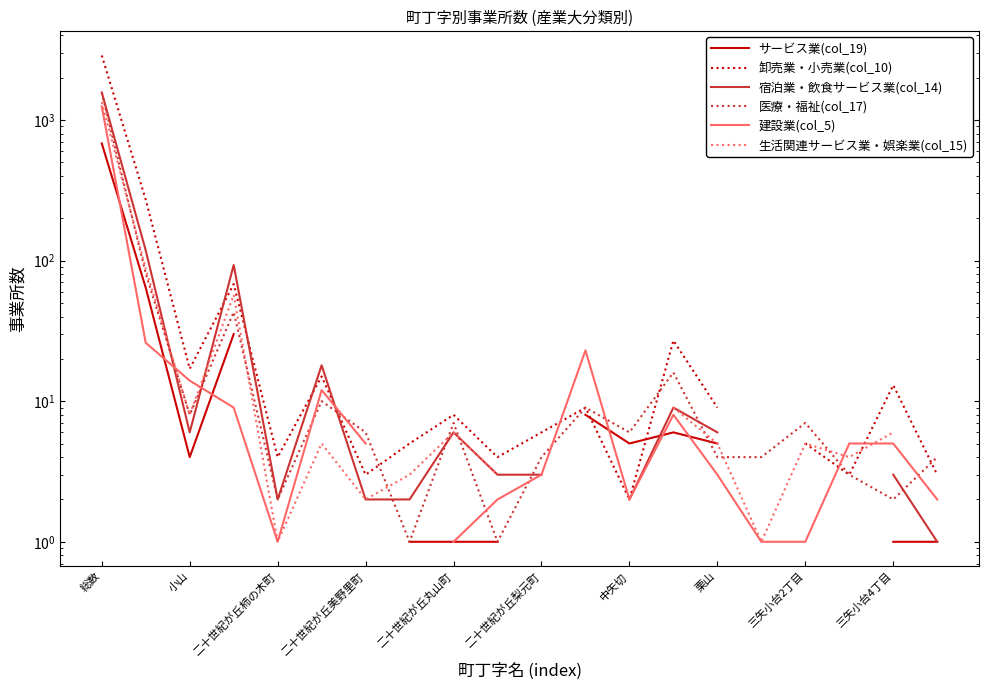

What are all the series names shown in the legend?

サービス業(col_19), 卸売業・小売業(col_10), 宿泊業・飲食サービス業(col_14), 医療・福祉(col_17), 建設業(col_5), 生活関連サービス業・娯楽業(col_15)